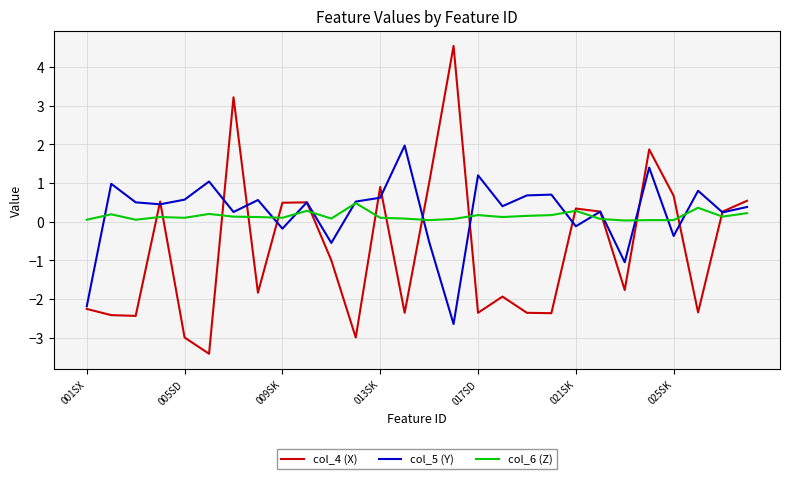

List the series in order of their peak value, lowest first.

col_6 (Z), col_5 (Y), col_4 (X)